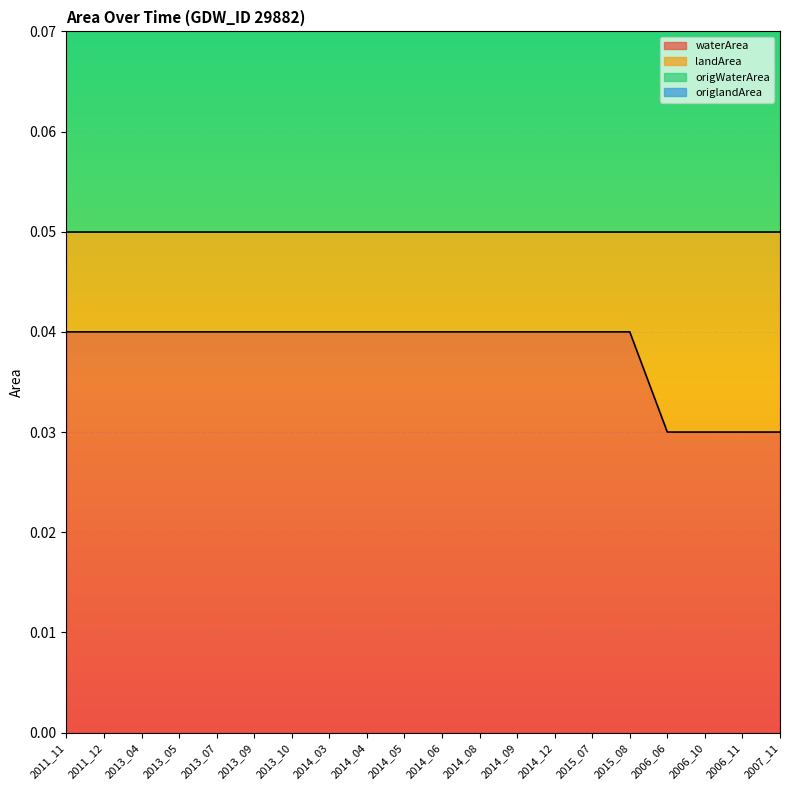

What is the label of the 14th point from the right?

2013_10